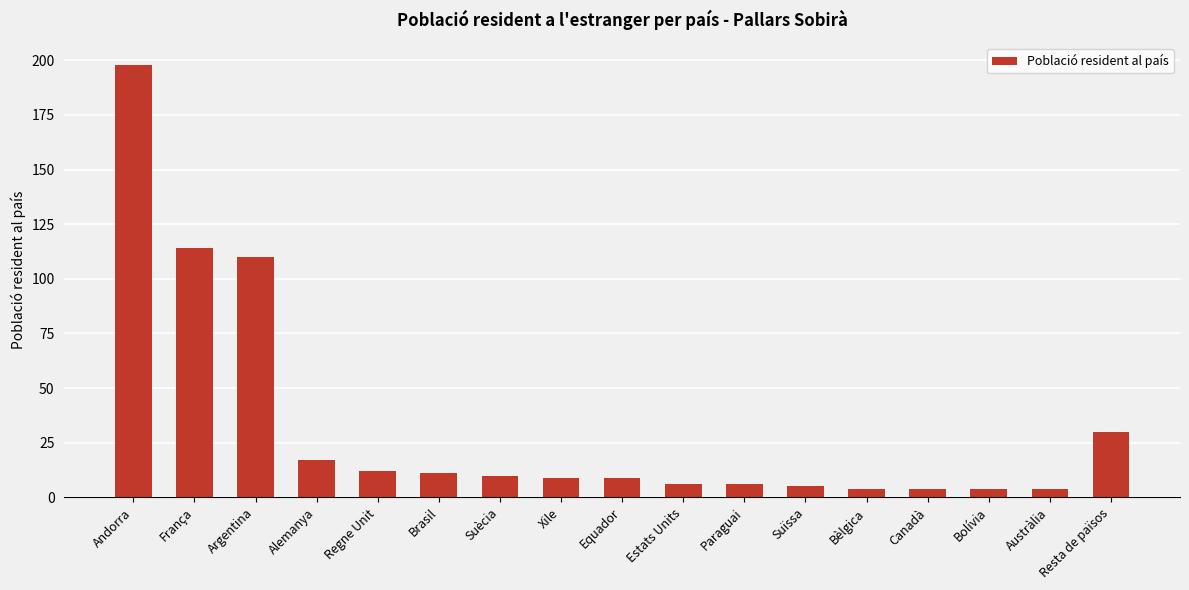

What is the label of the 5th bar from the right?

Bèlgica